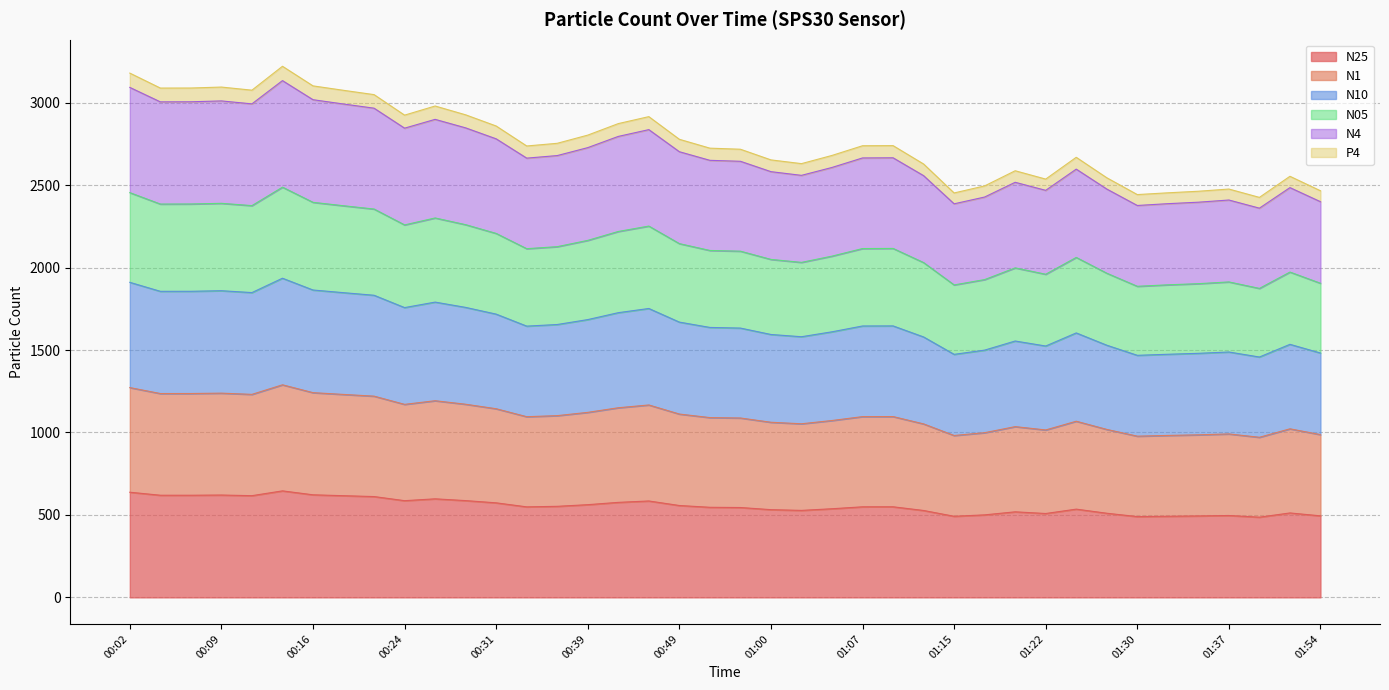

What is the lowest value of the N25 series?

486.5